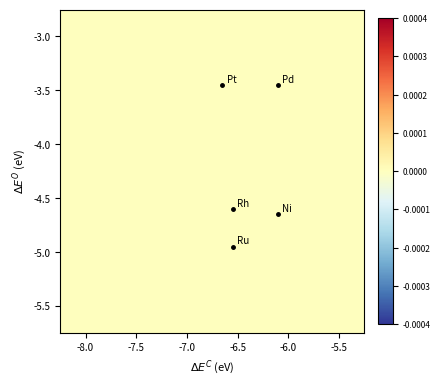

At how many categories does at least one series exceed 2?

5